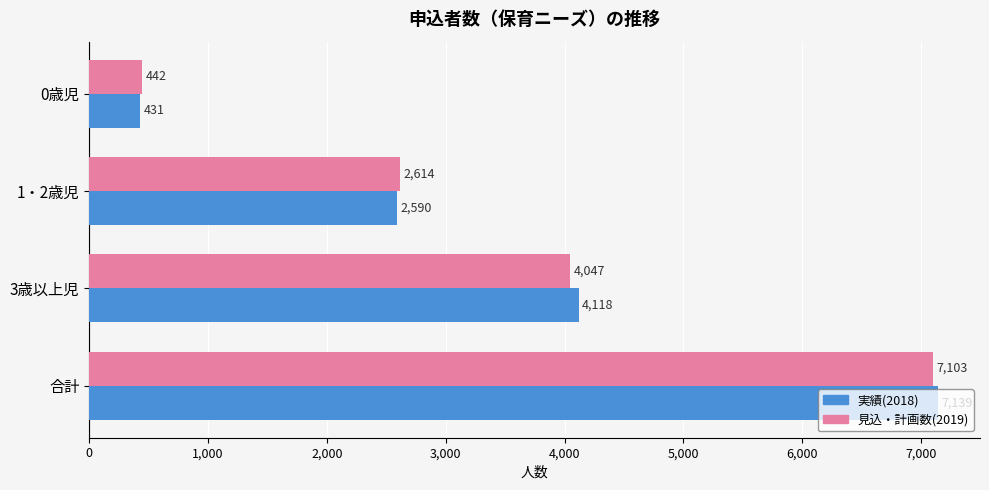

What is the spread (max minus min) of values at 1・2歳児?

24